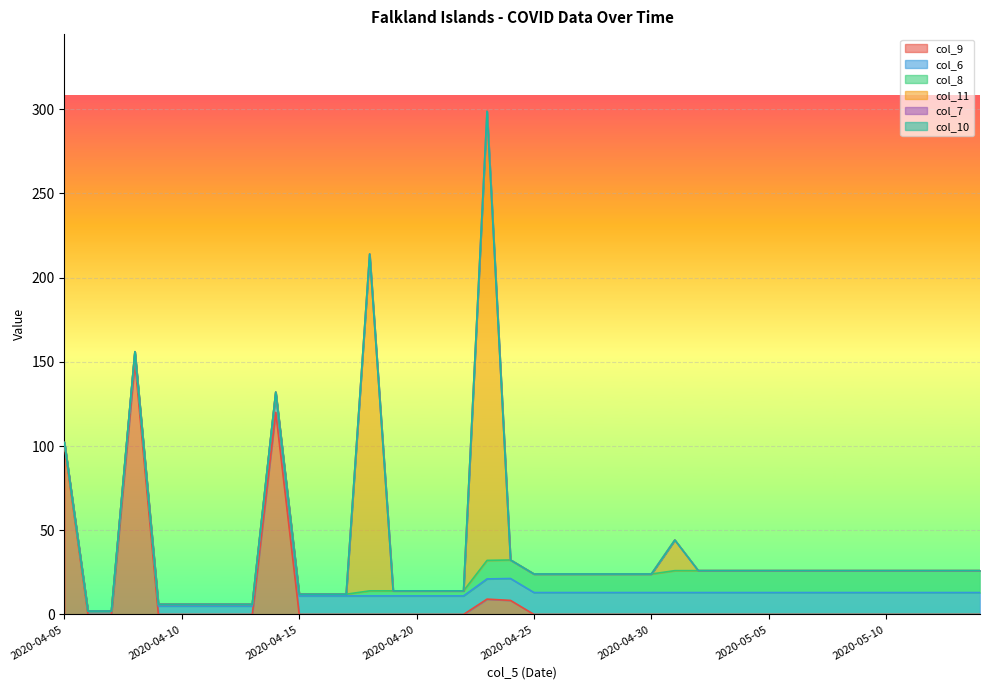

True or false: col_6 has a value of 3.2 at 2020-04-07.

False